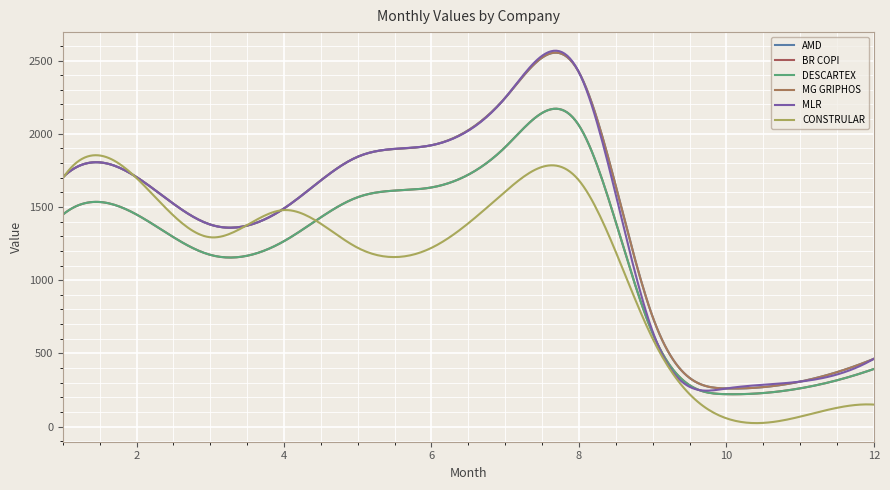

Does the chart have visible grid lines?

Yes